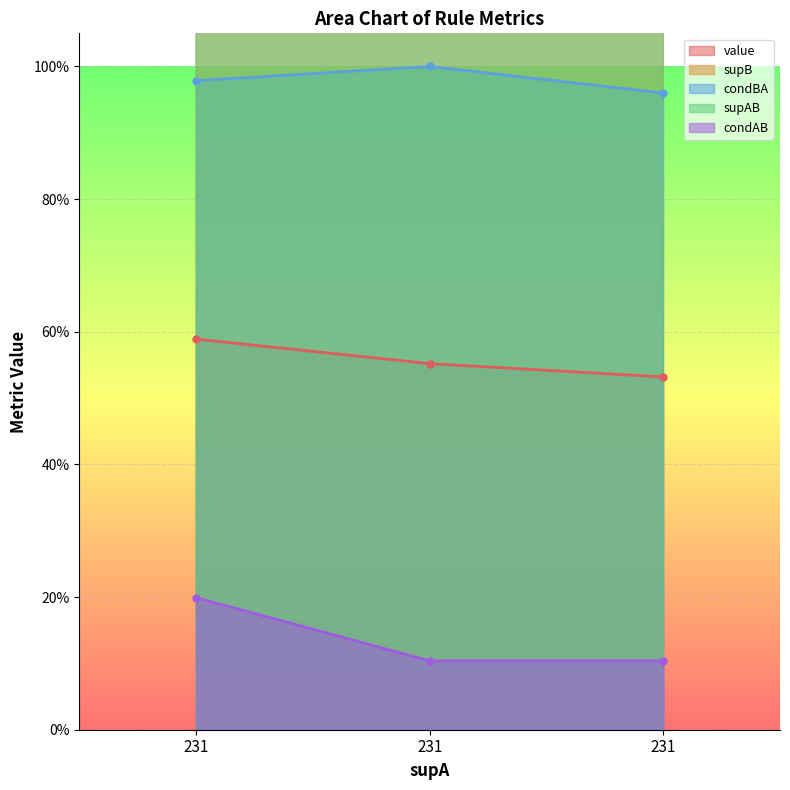

How many lines are shown in the chart?

5